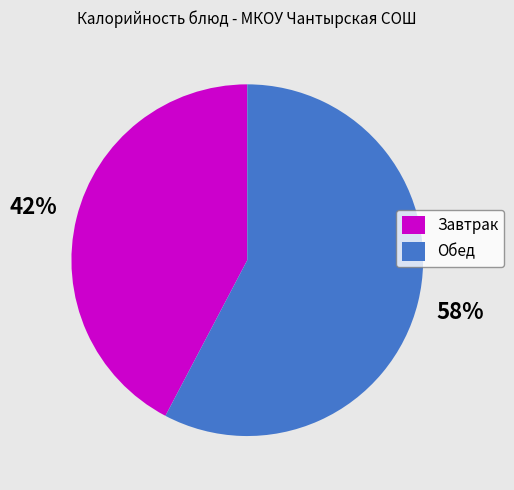

To the nearest percent, what is the average slice percentage?

50%